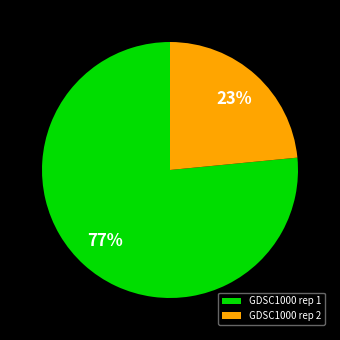

Is the sum of GDSC1000 rep 1 and GDSC1000 rep 2 greater than half?

Yes